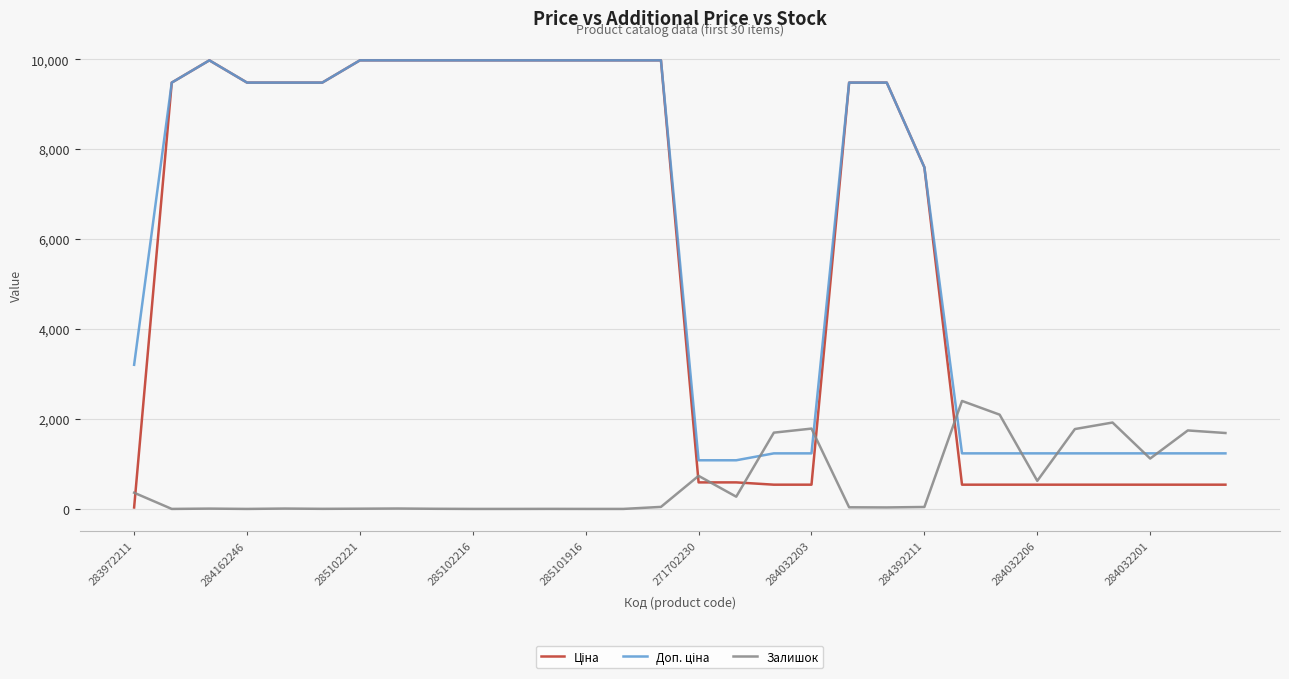

How many lines are shown in the chart?

3